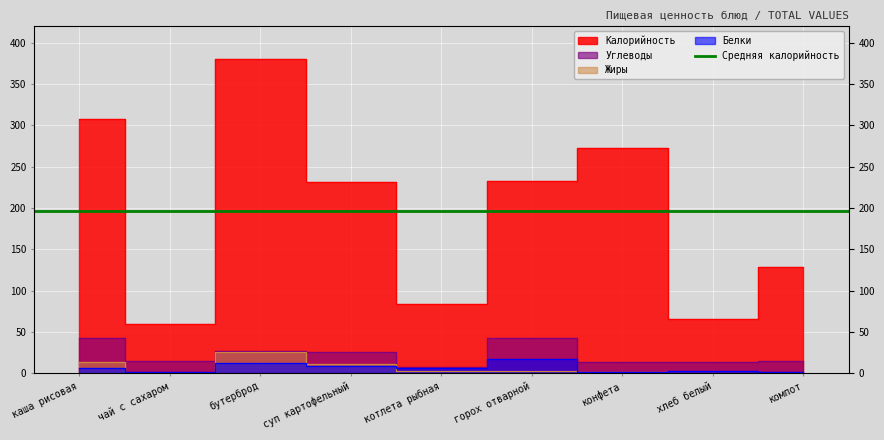

What is the label of the 4th point from the right?

горох отварной